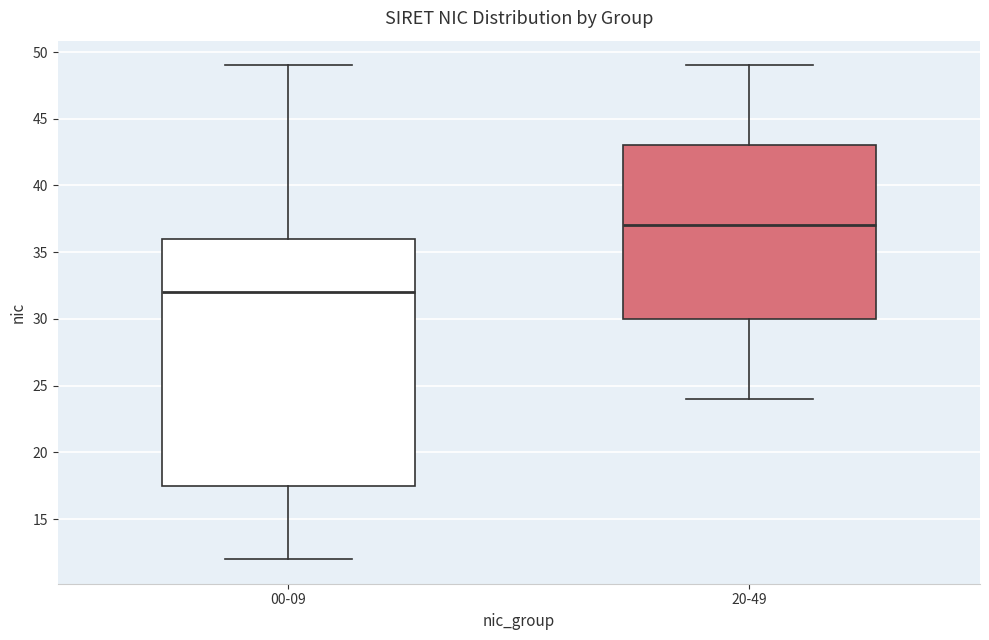

Which box has the lowest median line?

00-09